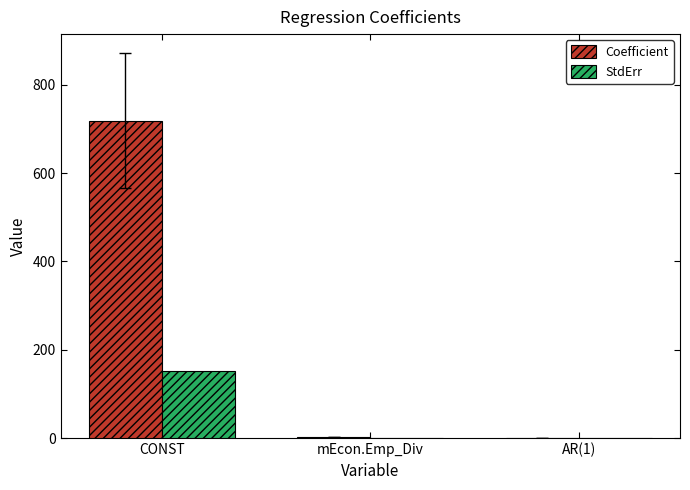

How many groups of bars are there?

3